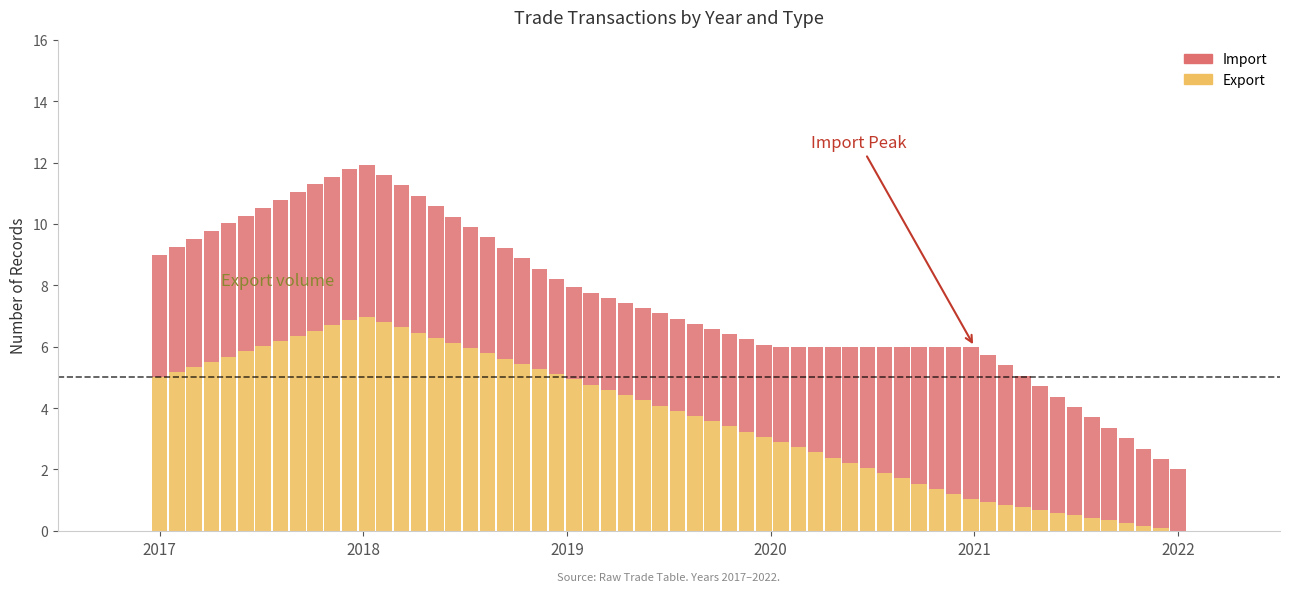

Where is Import nearest to the value 2019?

9